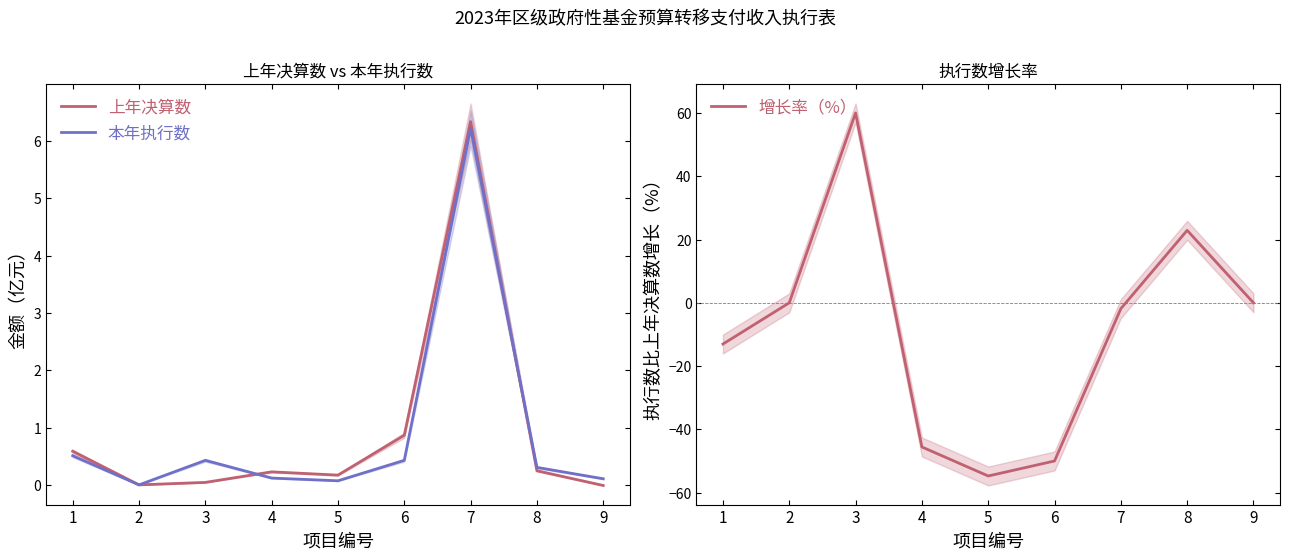

At which category does 本年执行数 reach its first local peak?

3